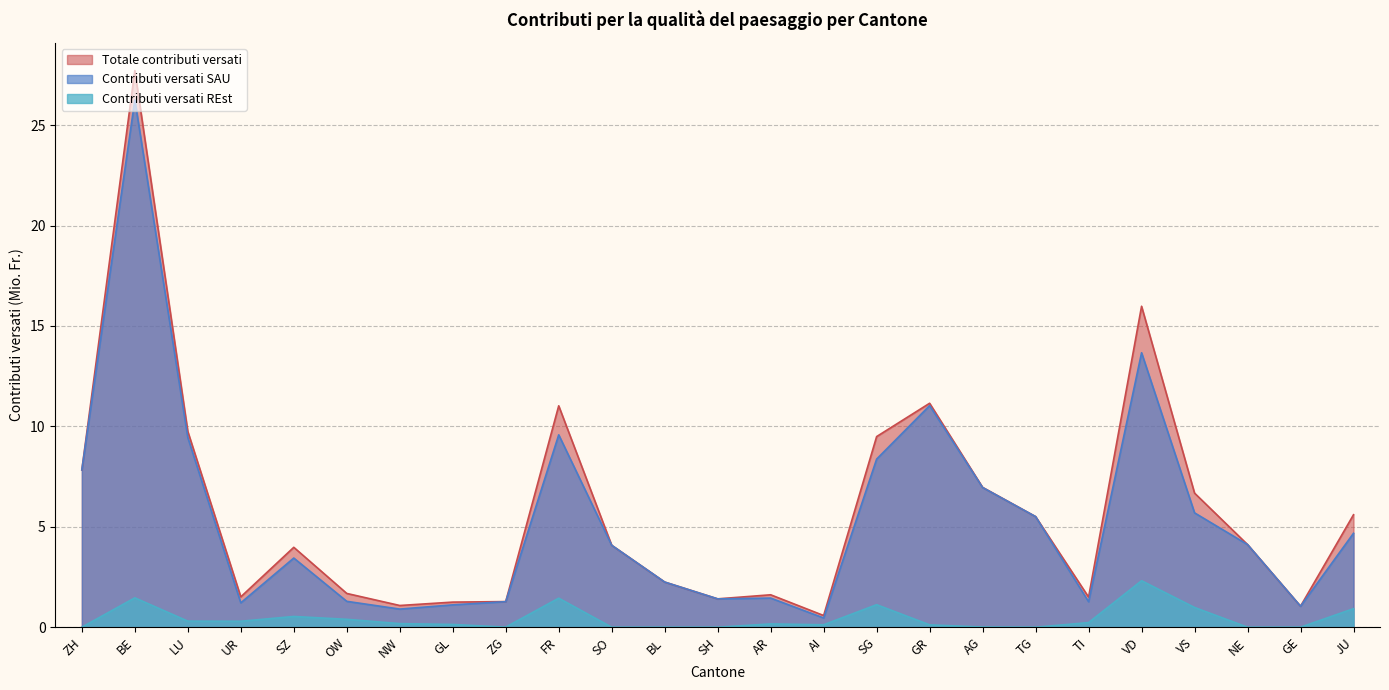

At which label is Contributi versati REst closest to 1?

VS